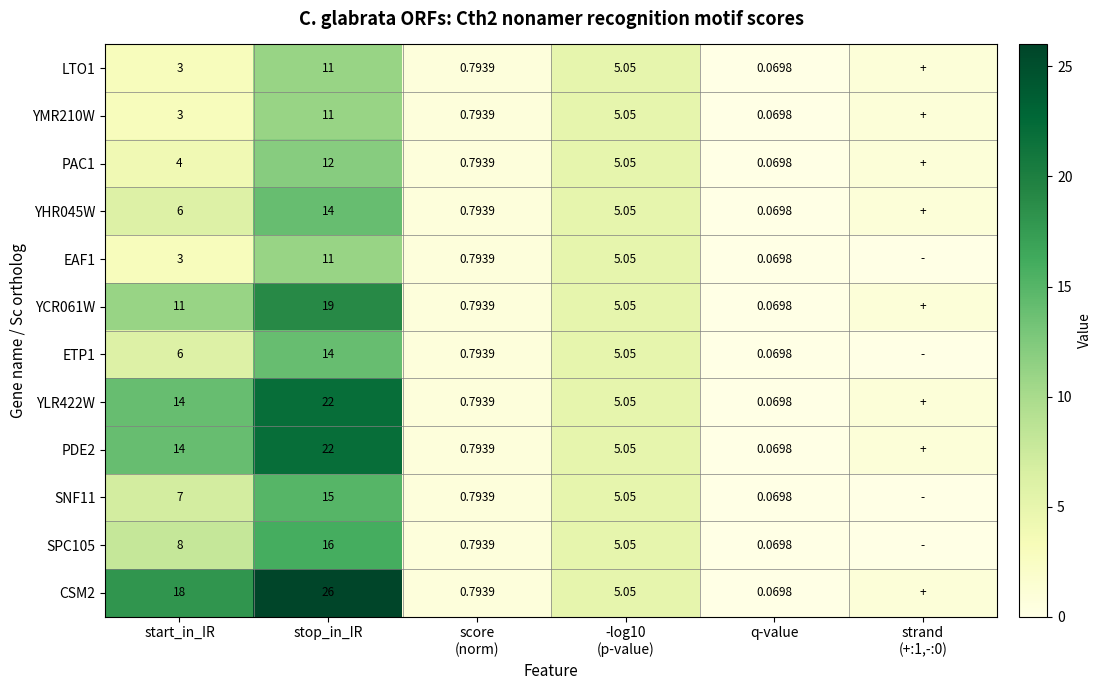

Is the value of YMR210W at q-value greater than the value of SNF11 at stop_in_IR?

No